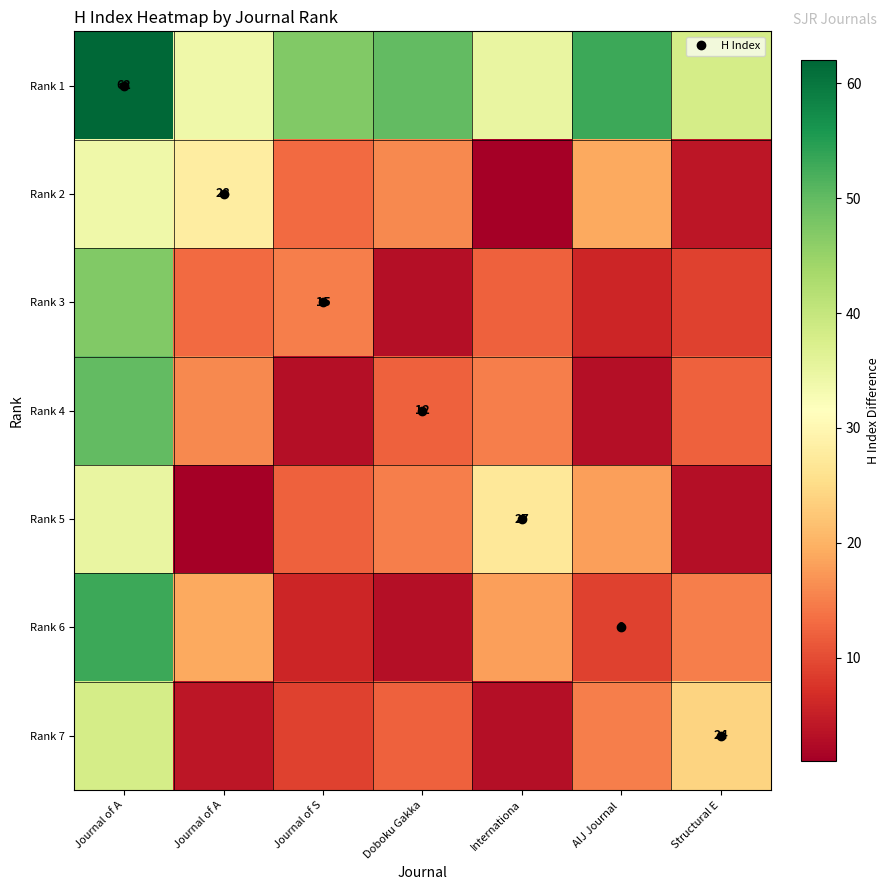

List the labels in order of Rank 7 value, largest first.

Journal of A, Structural E, AIJ Journal, Doboku Gakka, Journal of S, Journal of A, Internationa